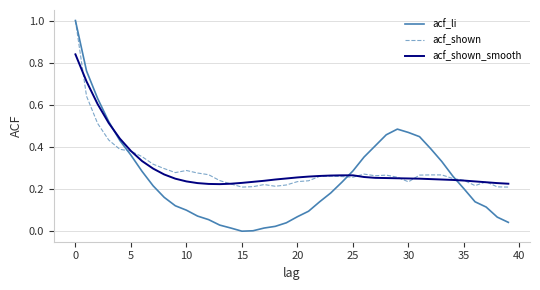

What is the maximum value shown in the chart?

1.0